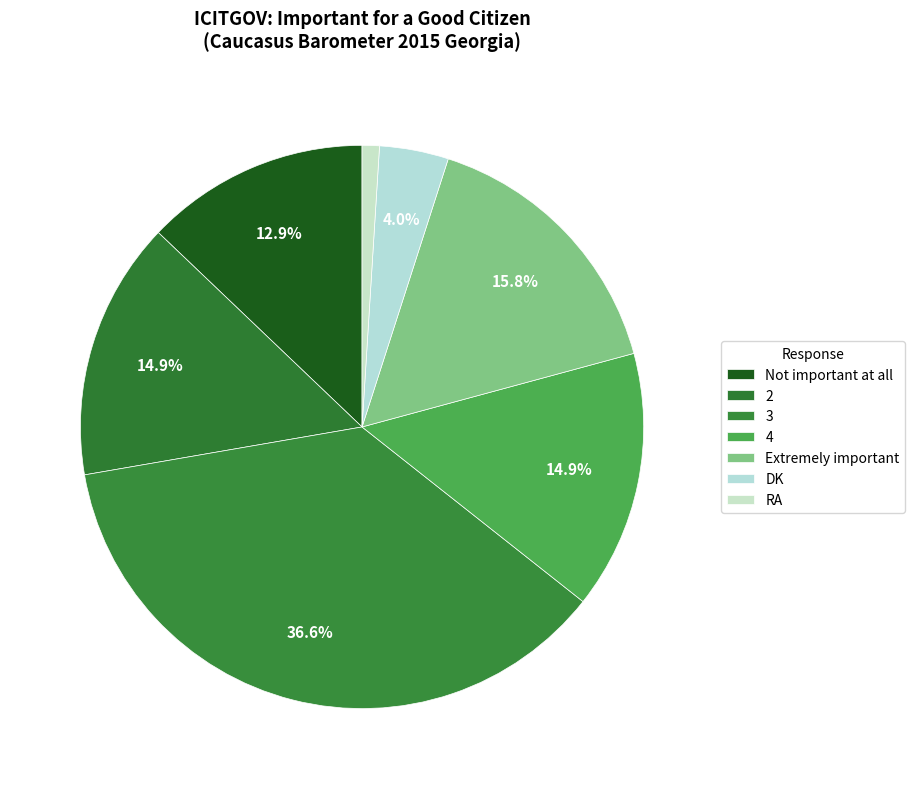

Count the number of slices in the pie.

7